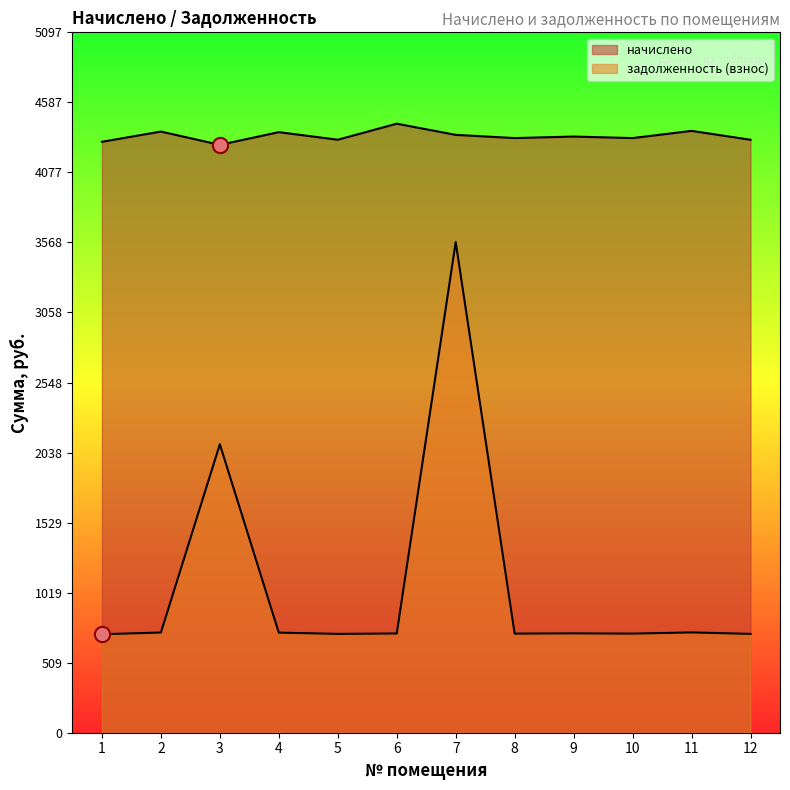

What are all the series names shown in the legend?

начислено, задолженность (взнос)